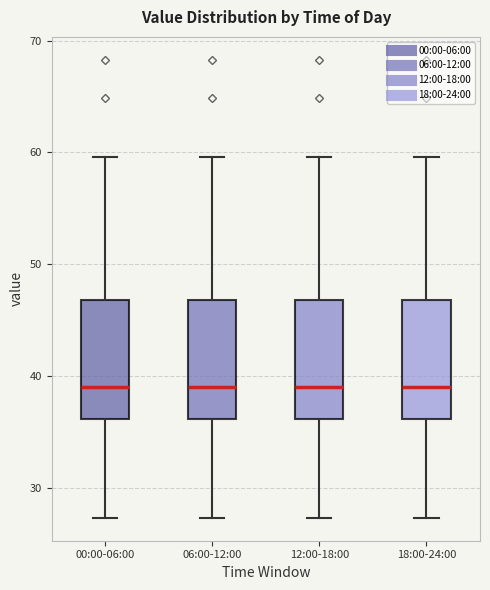

Where does the upper whisker of the box for 18:00-24:00 end on the y-axis? The values are not printed on the chart, so give them approximately, as read against the axis.

60